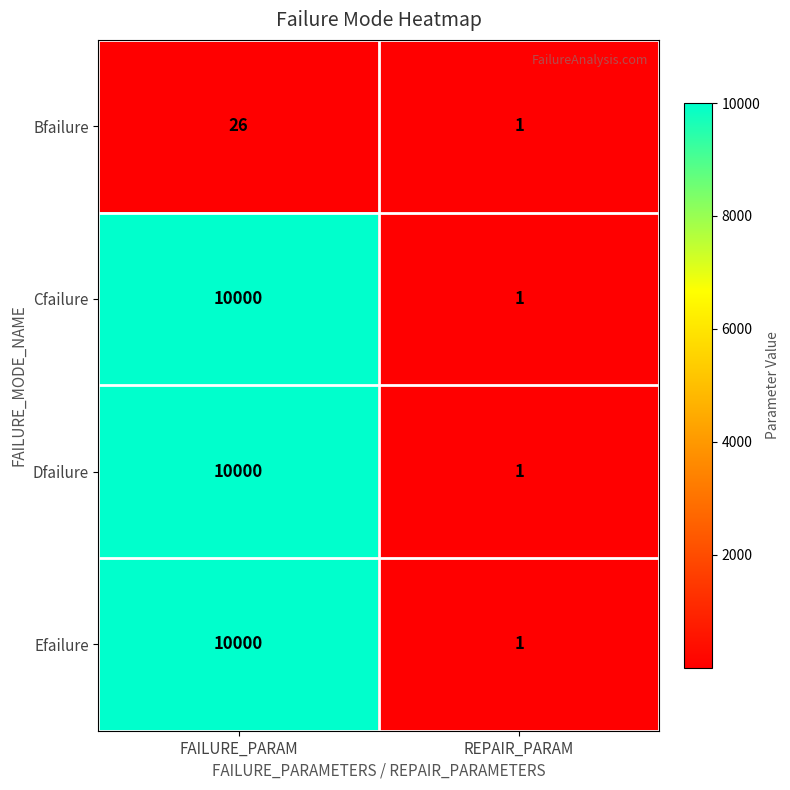

How many data points does each series have?

2